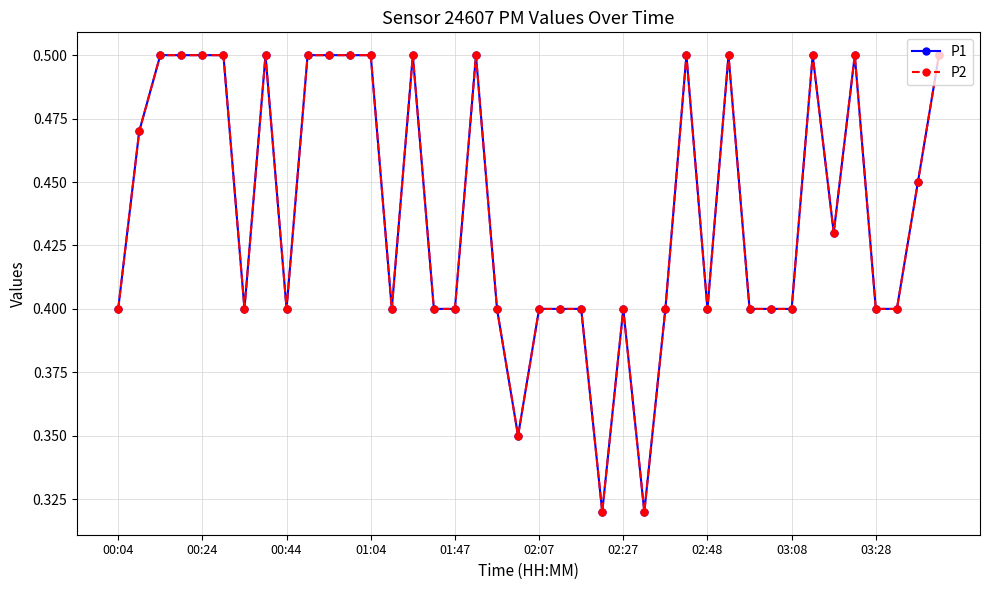

Does the chart have visible grid lines?

Yes